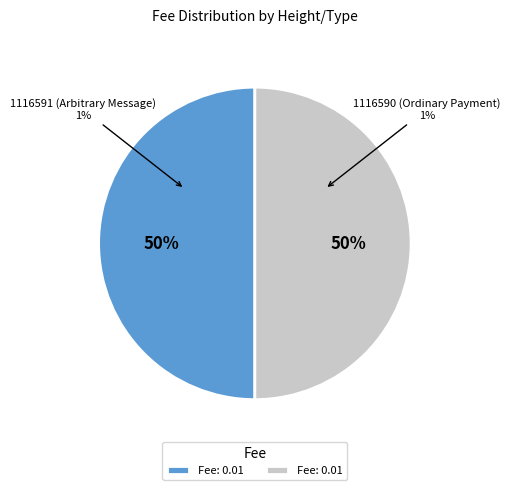

The 1116590 slice represents 99% of the pie. True or false?

False